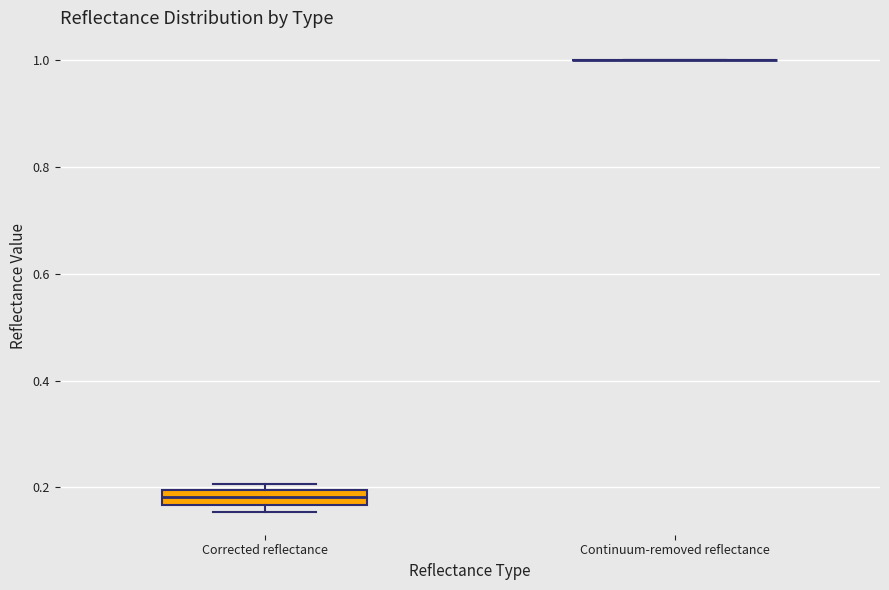

Comparing the boxes themselves (not the whiskers), which one is the tallest?

Corrected reflectance